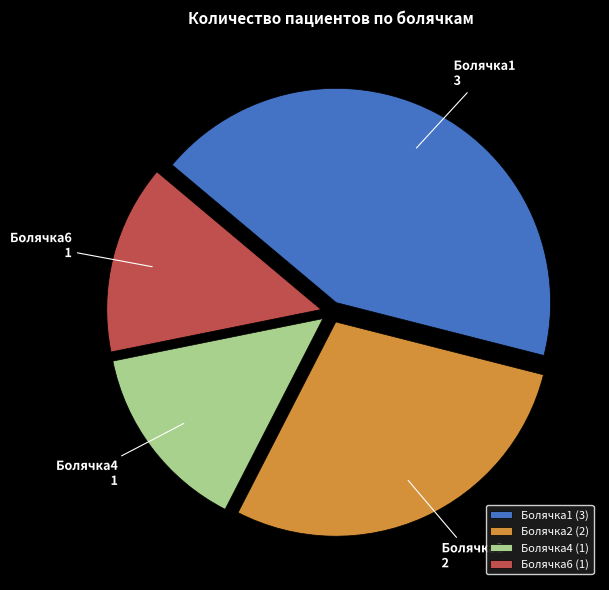

Is there any slice that represents more than half of the pie?

No